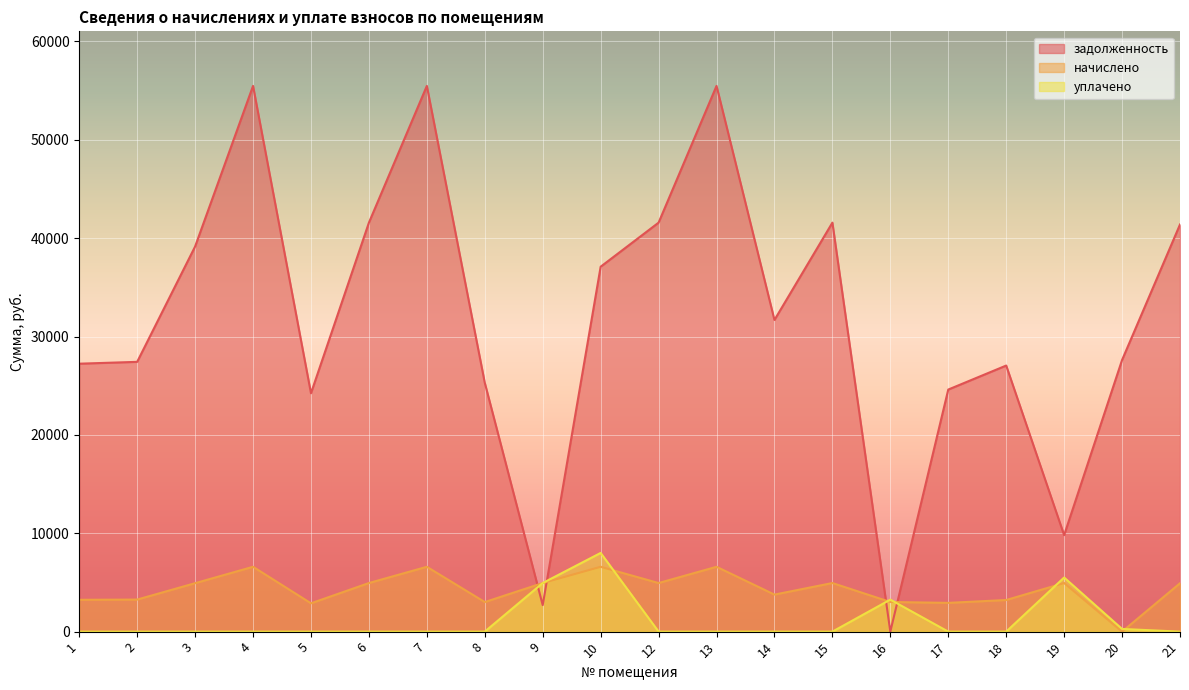

How many lines are shown in the chart?

3